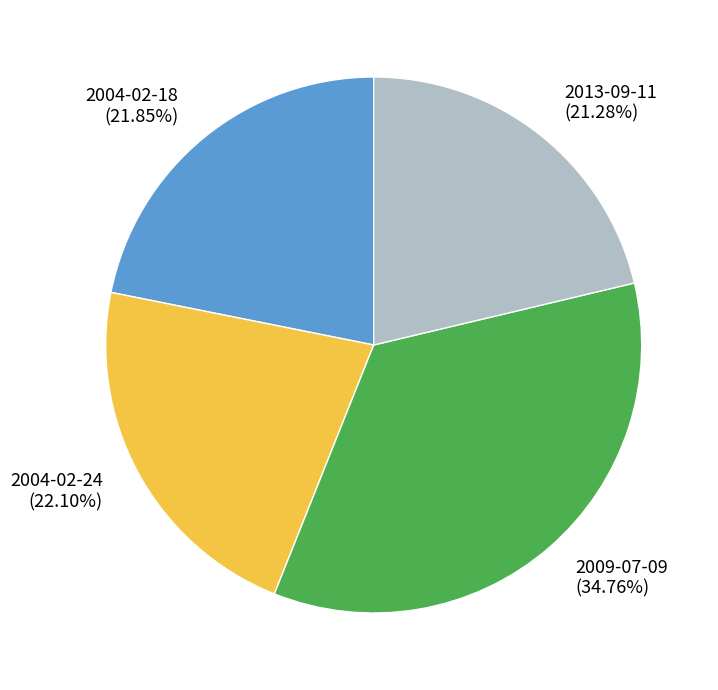

Does 2004-02-18 account for over 50% of the chart?

No